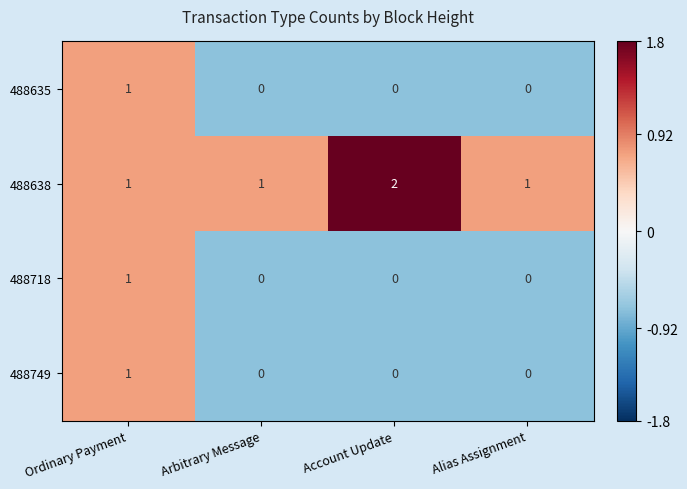

Reading right to left, transcribe all the data shown in this chart.

488635: Alias Assignment=0	Account Update=0	Arbitrary Message=0	Ordinary Payment=1
488638: Alias Assignment=1	Account Update=2	Arbitrary Message=1	Ordinary Payment=1
488718: Alias Assignment=0	Account Update=0	Arbitrary Message=0	Ordinary Payment=1
488749: Alias Assignment=0	Account Update=0	Arbitrary Message=0	Ordinary Payment=1